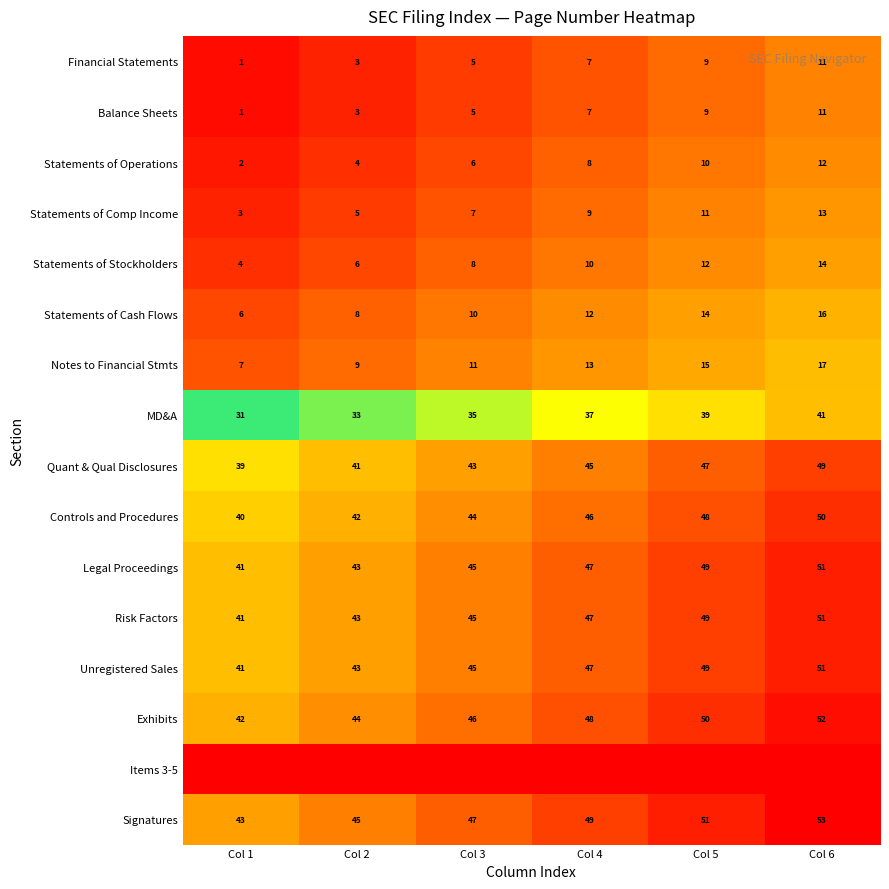

What is the maximum value for Statements of Comp Income?

13